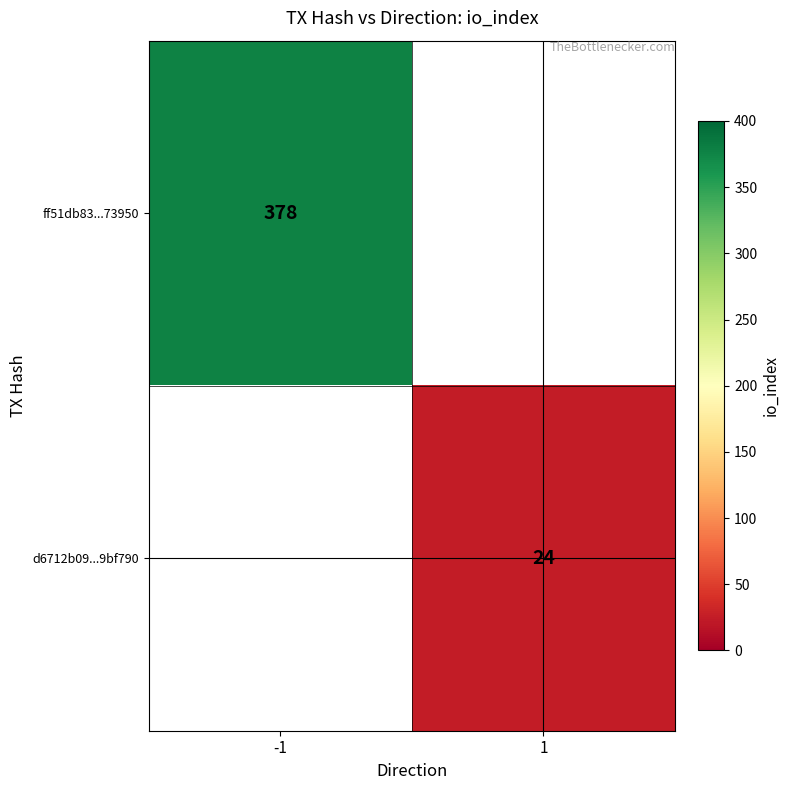

Is it true that ff51db83...73950 equals 571 at -1?

False